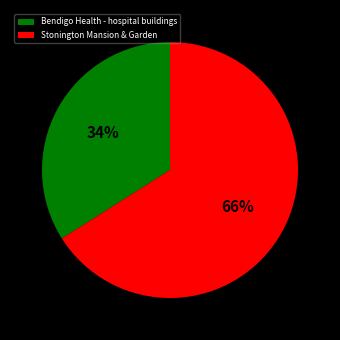

Is Bendigo Health - hospital buildings the majority of the pie?

No